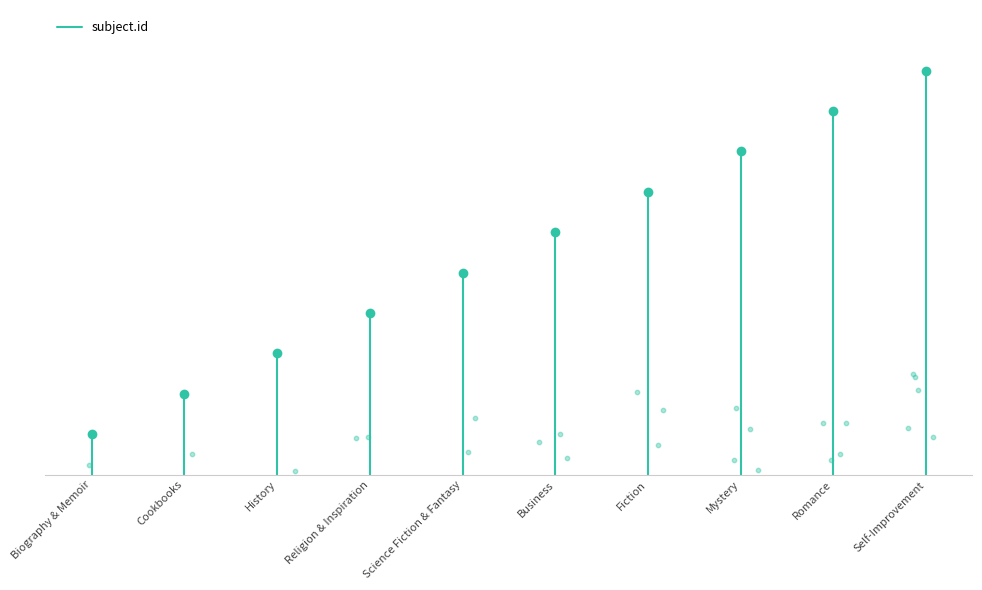

What is the change in value from Biography & Memoir to Cookbooks?

+1